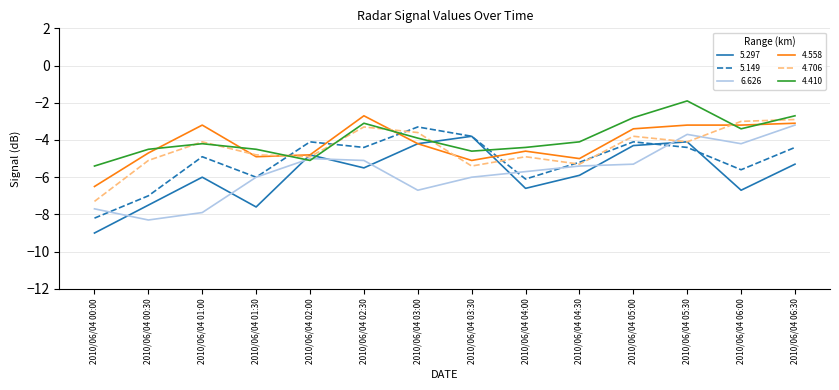

What is the difference between the second highest and second lowest values in the 4.558 series?

2.0